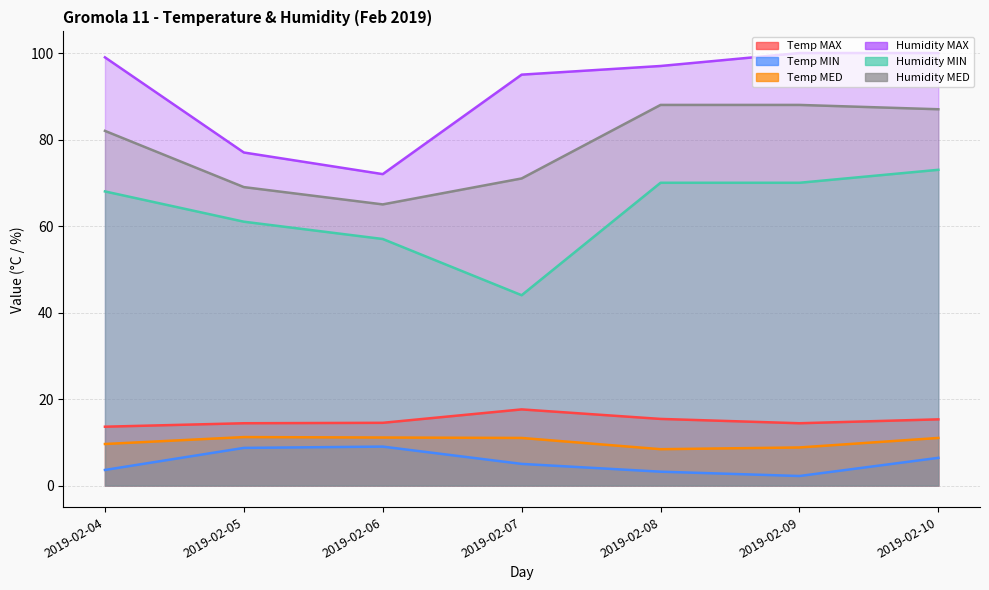

At which category is the sum across all series the highest?

2019-02-10